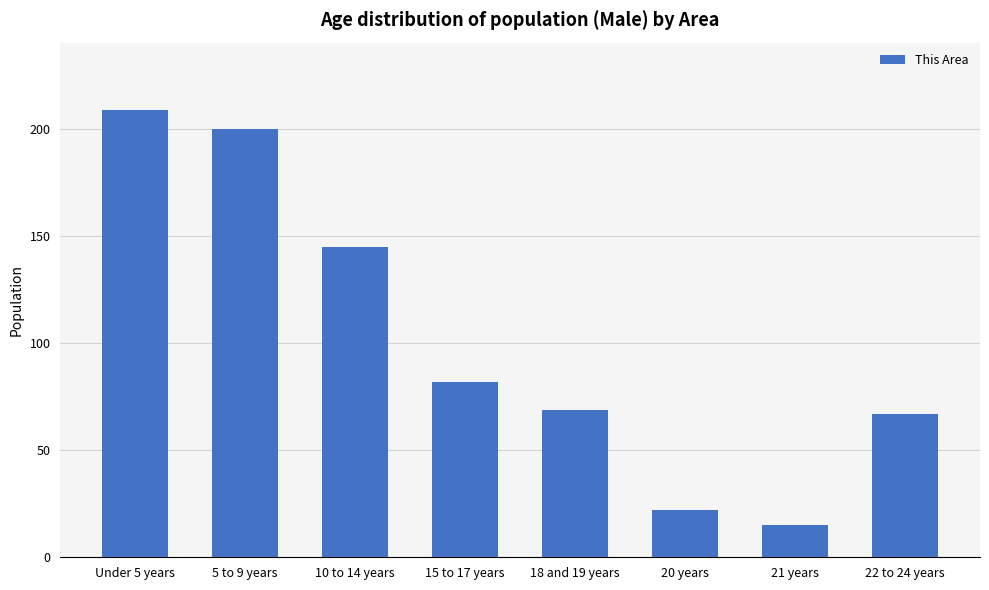

What is the smallest value displayed?

15